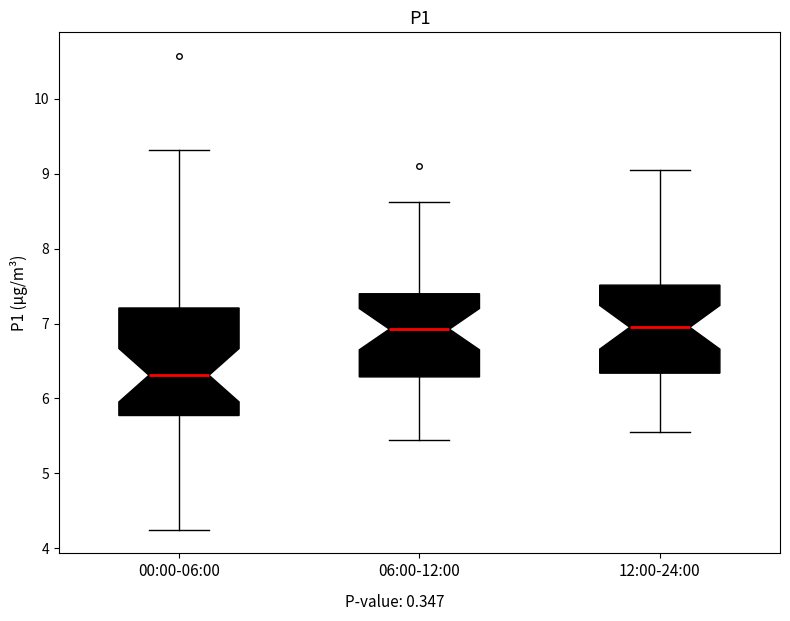

Reading left to right, transcribe this box plot: for each box, give where its median line is, the range the box spans, and where its two whiskers end, as read against the y-axis. The values are not printed on the chart, so give them approximately, as read against the axis.

00:00-06:00: median 6.3, box 5.8 to 7.2, whiskers 4.3 to 9.3
06:00-12:00: median 6.9, box 6.3 to 7.4, whiskers 5.5 to 8.6
12:00-24:00: median 7.0, box 6.3 to 7.5, whiskers 5.6 to 9.1